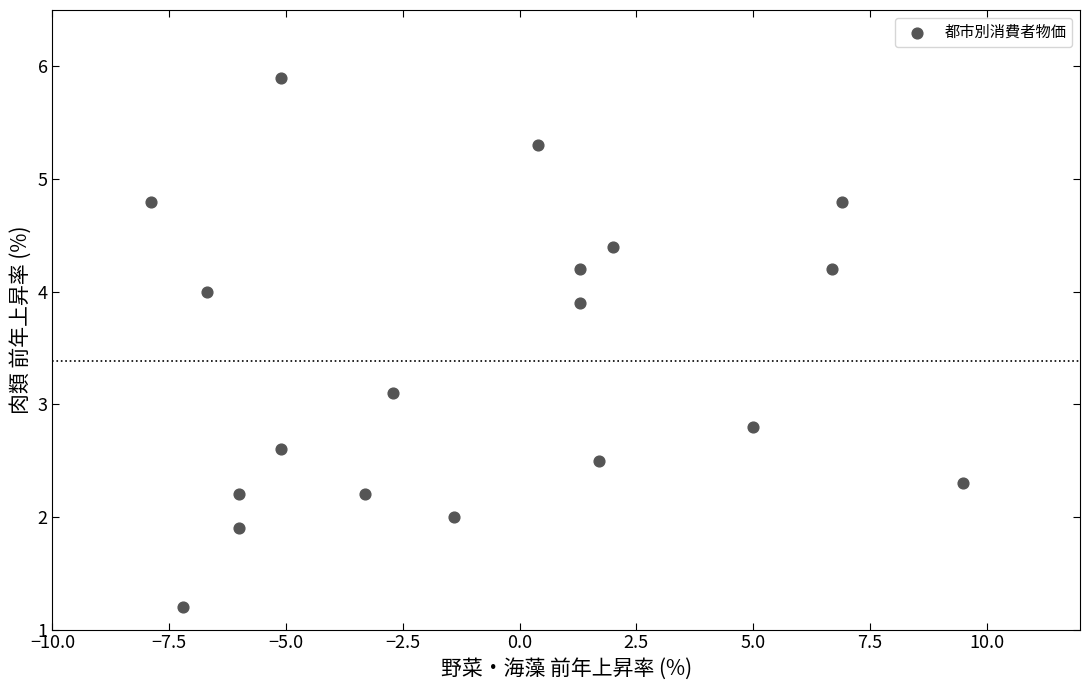

What is the range of X values (max minus min)?

17.4